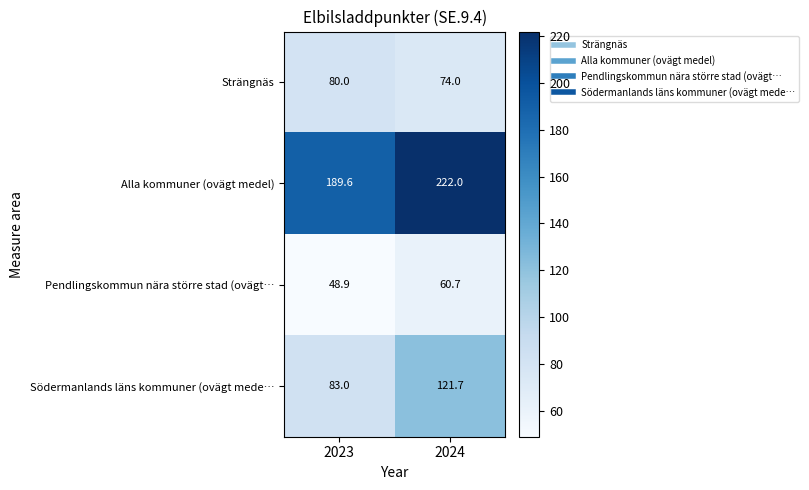

Reading right to left, extract all data points from this chart.

Strängnäs: 2024=74.0	2023=80.0
Alla kommuner (ovägt medel): 2024=222.0	2023=189.6
Pendlingskommun nära större stad (ovägt…: 2024=60.7	2023=48.9
Södermanlands läns kommuner (ovägt mede…: 2024=121.7	2023=83.0